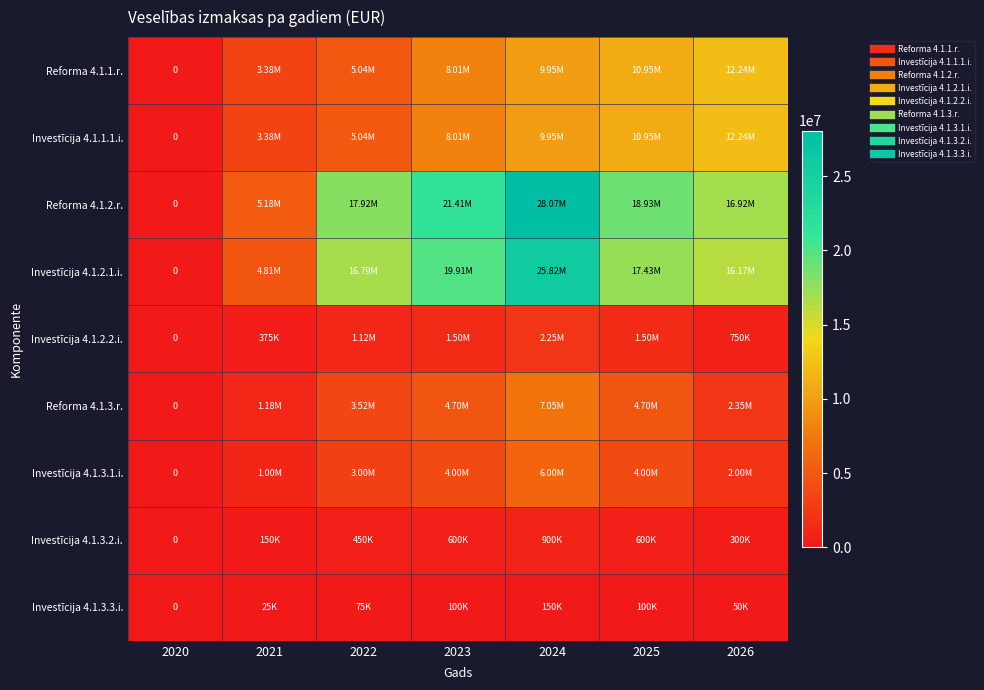

Count the Investīcija 4.1.2.2.i. values in the range 375000 to 1500000.

5